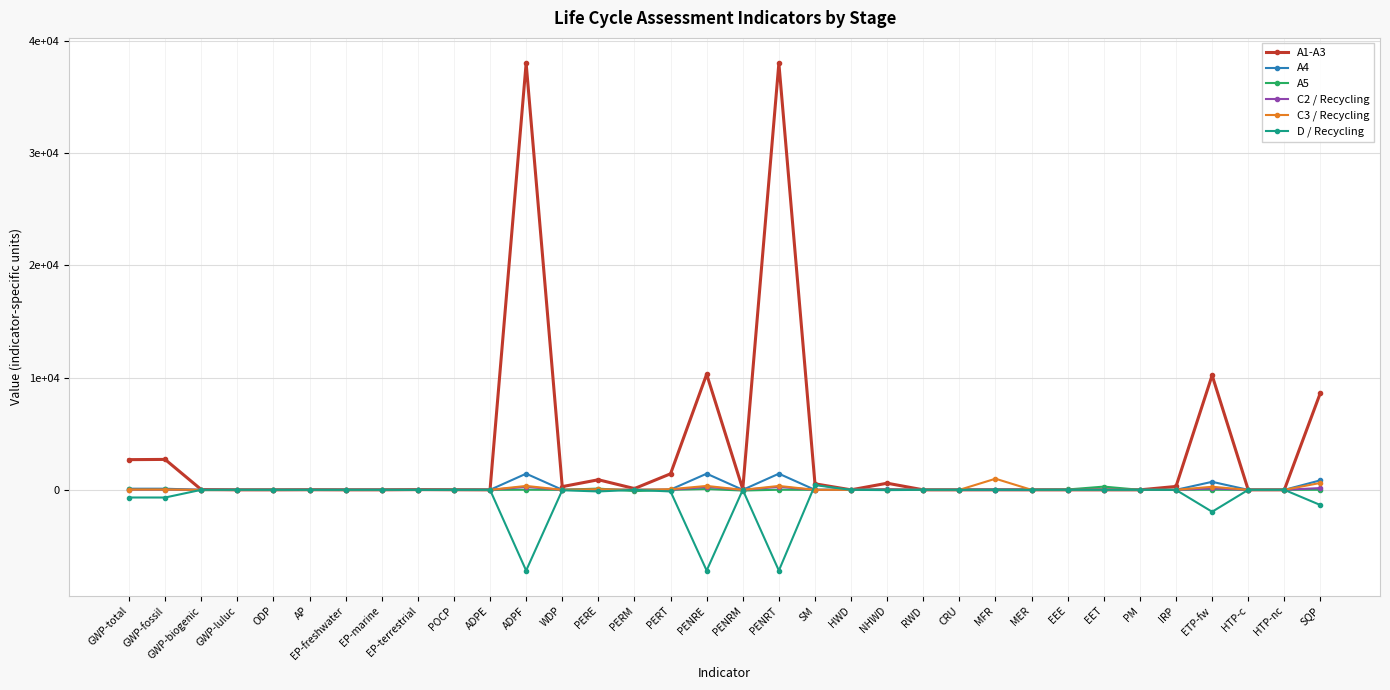

What are all the series names shown in the legend?

A1-A3, A4, A5, C2 / Recycling, C3 / Recycling, D / Recycling